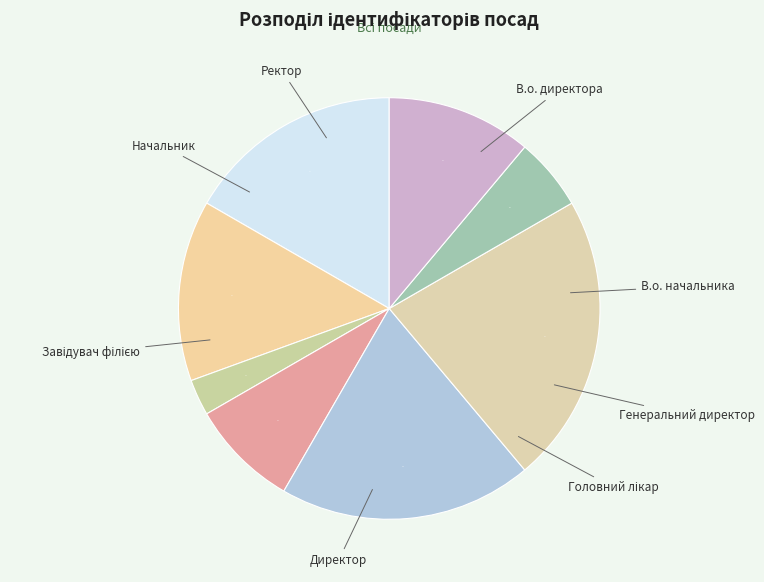

Does any single category account for the majority?

No